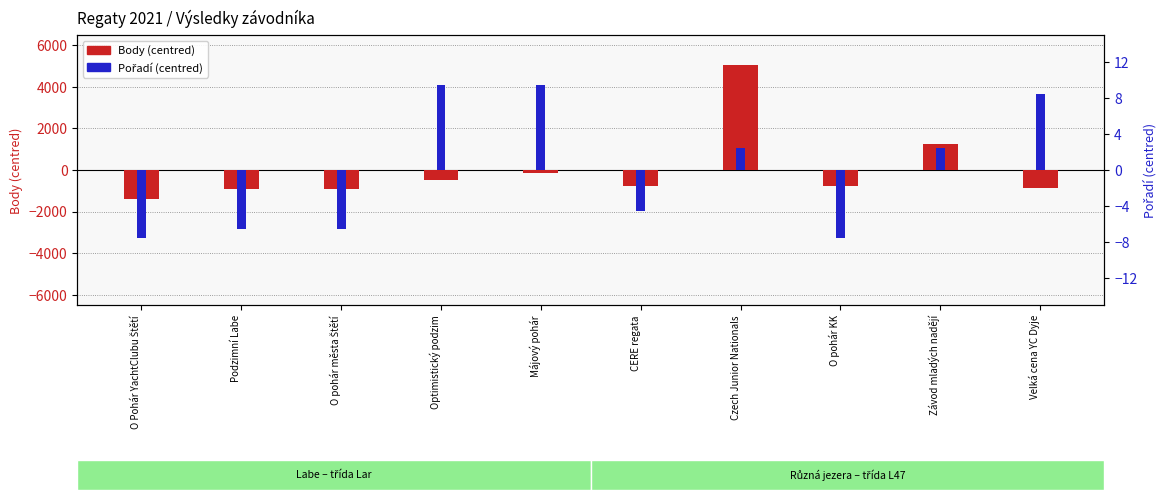

What is the difference between the maximum and second lowest values in the Pořadí (centred) series?

17.0